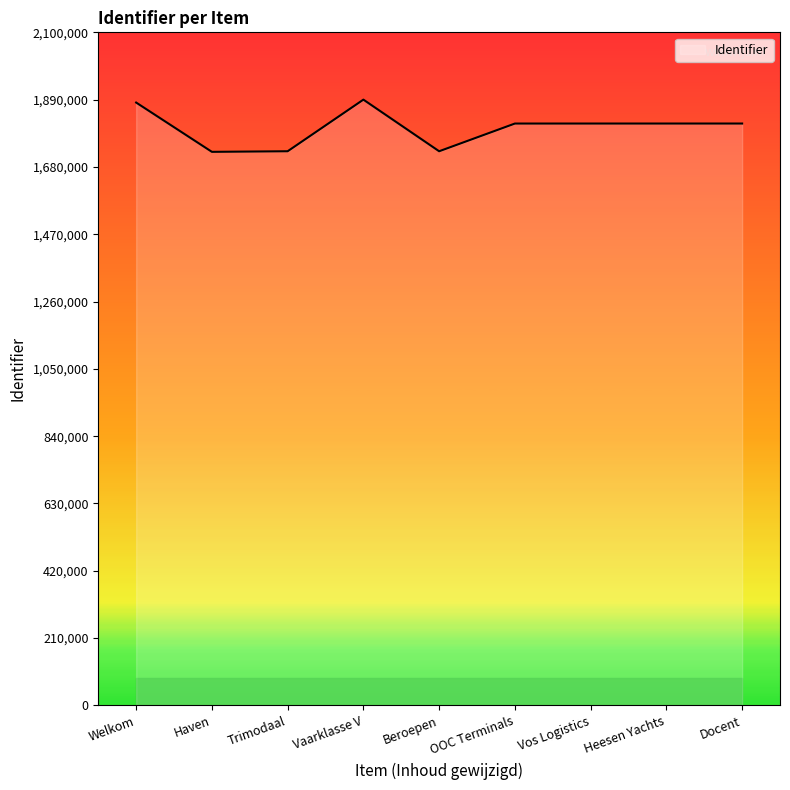

Is it true that the value at Heesen Yachts is 1096439.1?

False